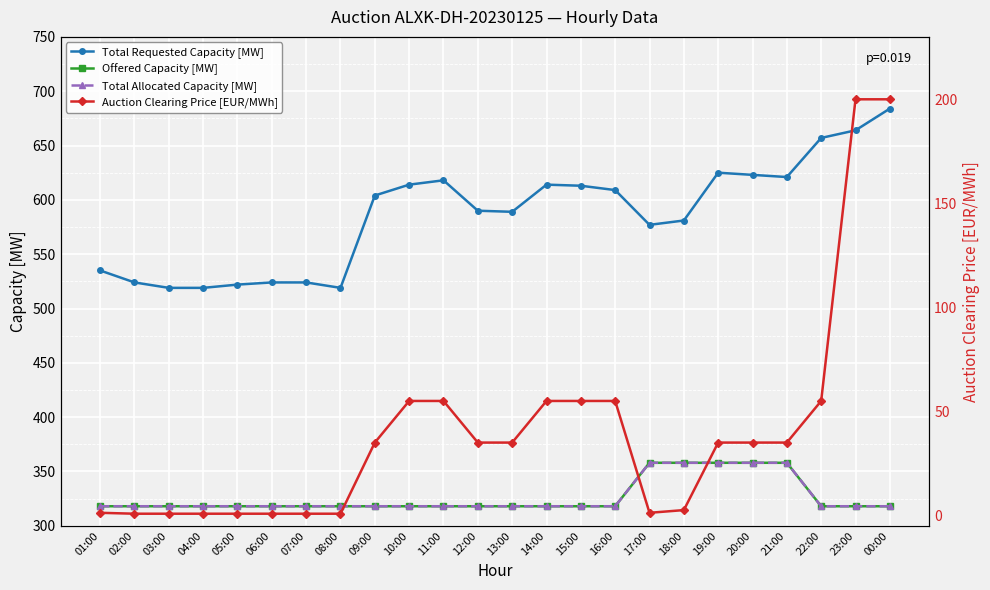

What are all the series names shown in the legend?

Total Requested Capacity [MW], Offered Capacity [MW], Total Allocated Capacity [MW], Auction Clearing Price [EUR/MWh]